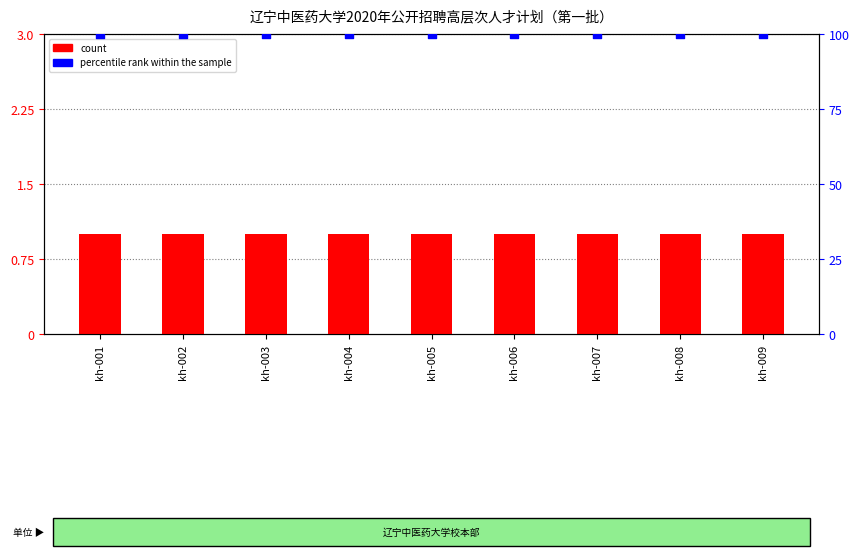

At how many categories does at least one series exceed 30?

9